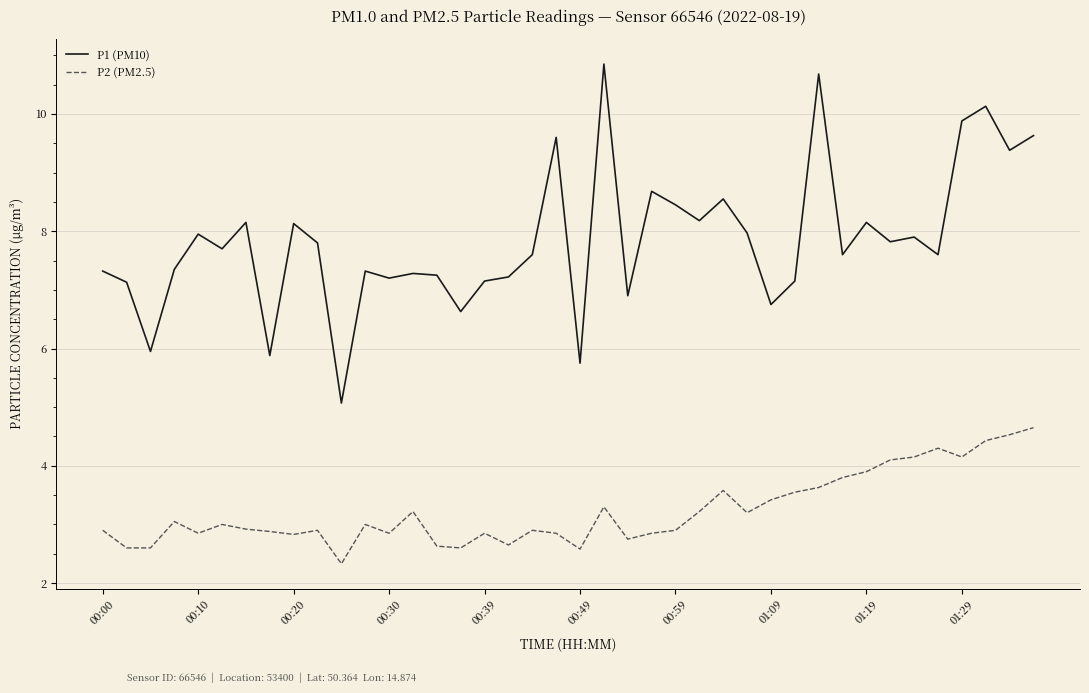

What is the sum of all P2 (PM2.5) values?

129.4